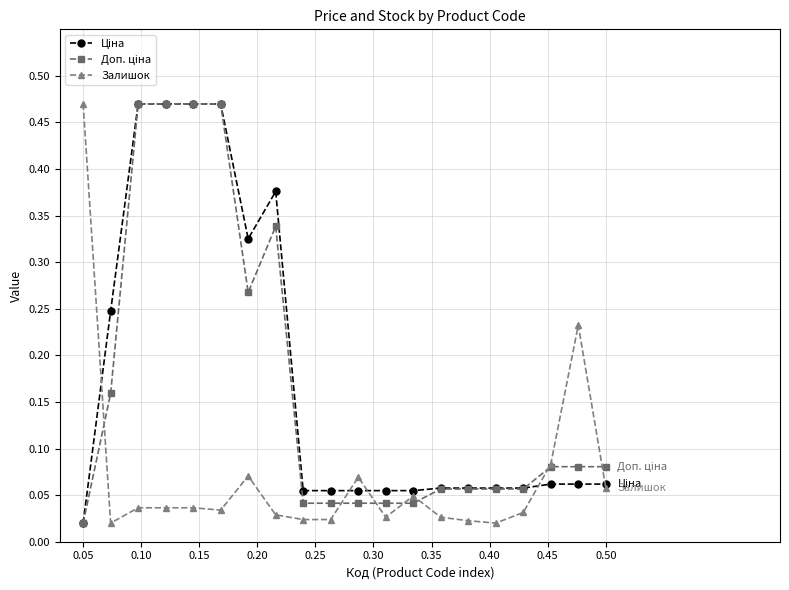

At how many categories does at least one series exceed 0?

20